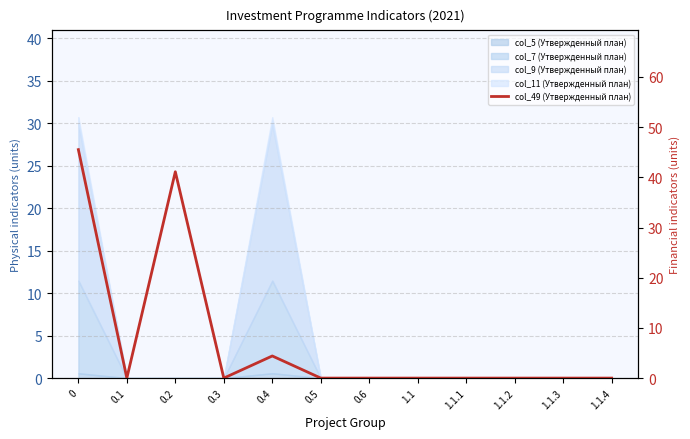

True or false: the data has more than 0 interior local peaks.

True